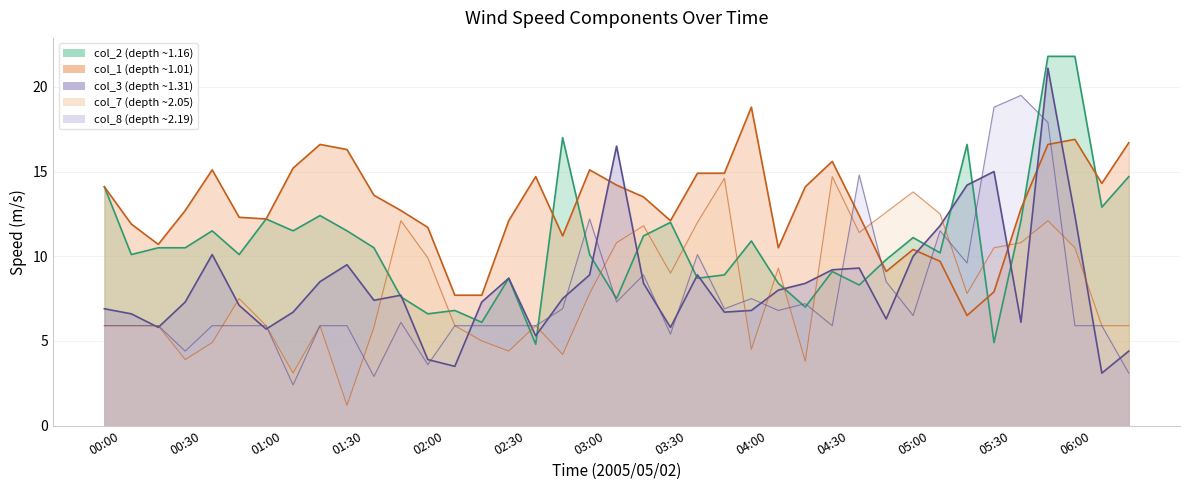

Reading right to left, extract all data points from this chart.

col_1: 06:20=16.7	06:10=14.3	06:00=16.9	05:50=16.6	05:40=12.8	05:30=7.9	05:20=6.5	05:10=9.7	05:00=10.4	04:50=9.1	04:40=12.4	04:30=15.6	04:20=14.1	04:10=10.5	04:00=18.8	03:50=14.9	03:40=14.9	03:30=12.1	03:20=13.5	03:10=14.2	03:00=15.1	02:50=11.2	02:40=14.7	02:30=12.1	02:20=7.7	02:10=7.7	02:00=11.7	01:50=12.7	01:40=13.6	01:30=16.3	01:20=16.6	01:10=15.2	01:00=12.2	00:50=12.3	00:40=15.1	00:30=12.7	00:20=10.7	00:10=11.9	00:00=14.1
col_2: 06:20=14.7	06:10=12.9	06:00=21.8	05:50=21.8	05:40=12.1	05:30=4.9	05:20=16.6	05:10=10.2	05:00=11.1	04:50=9.8	04:40=8.3	04:30=9.1	04:20=7.0	04:10=8.4	04:00=10.9	03:50=8.9	03:40=8.7	03:30=12.0	03:20=11.2	03:10=7.5	03:00=10.1	02:50=17.0	02:40=4.8	02:30=8.7	02:20=6.1	02:10=6.8	02:00=6.6	01:50=7.6	01:40=10.5	01:30=11.5	01:20=12.4	01:10=11.5	01:00=12.2	00:50=10.1	00:40=11.5	00:30=10.5	00:20=10.5	00:10=10.1	00:00=14.1
col_3: 06:20=4.4	06:10=3.1	06:00=12.4	05:50=21.1	05:40=6.1	05:30=15.0	05:20=14.2	05:10=11.8	05:00=10.0	04:50=6.3	04:40=9.3	04:30=9.2	04:20=8.4	04:10=8.0	04:00=6.8	03:50=6.7	03:40=8.9	03:30=5.8	03:20=8.4	03:10=16.5	03:00=8.9	02:50=7.5	02:40=5.3	02:30=8.7	02:20=7.3	02:10=3.5	02:00=3.9	01:50=7.7	01:40=7.4	01:30=9.5	01:20=8.5	01:10=6.7	01:00=5.7	00:50=7.1	00:40=10.1	00:30=7.3	00:20=5.8	00:10=6.6	00:00=6.9
col_7: 06:20=5.9	06:10=5.9	06:00=10.5	05:50=12.1	05:40=10.8	05:30=10.5	05:20=7.8	05:10=12.5	05:00=13.8	04:50=12.6	04:40=11.4	04:30=14.7	04:20=3.8	04:10=9.3	04:00=4.5	03:50=14.6	03:40=12.0	03:30=9.0	03:20=11.8	03:10=10.8	03:00=7.8	02:50=4.2	02:40=5.9	02:30=4.4	02:20=5.0	02:10=5.9	02:00=9.9	01:50=12.1	01:40=5.8	01:30=1.2	01:20=5.9	01:10=3.1	01:00=5.9	00:50=7.5	00:40=4.9	00:30=3.9	00:20=5.9	00:10=5.9	00:00=5.9
col_8: 06:20=3.1	06:10=5.9	06:00=5.9	05:50=17.9	05:40=19.5	05:30=18.8	05:20=9.6	05:10=11.5	05:00=6.5	04:50=8.5	04:40=14.8	04:30=5.9	04:20=7.2	04:10=6.8	04:00=7.5	03:50=6.9	03:40=10.1	03:30=5.4	03:20=8.9	03:10=7.3	03:00=12.2	02:50=6.9	02:40=5.9	02:30=5.9	02:20=5.9	02:10=5.9	02:00=3.6	01:50=6.1	01:40=2.9	01:30=5.9	01:20=5.9	01:10=2.4	01:00=5.9	00:50=5.9	00:40=5.9	00:30=4.4	00:20=5.9	00:10=5.9	00:00=5.9